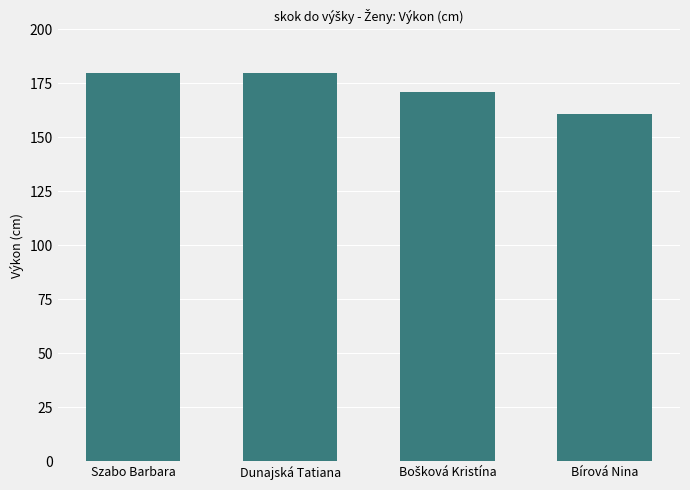

Reading left to right, transcribe all the data shown in this chart.

180	180	171	161